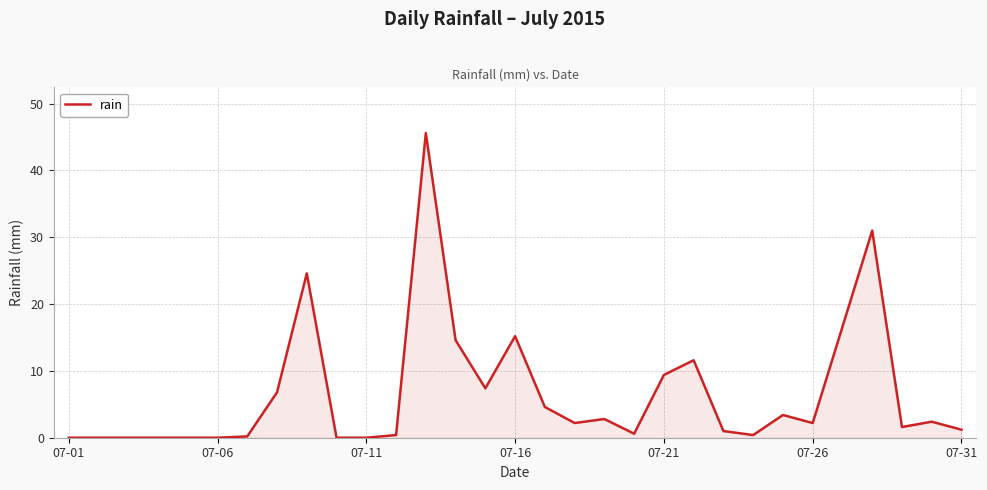

What is the greatest value displayed?

45.6